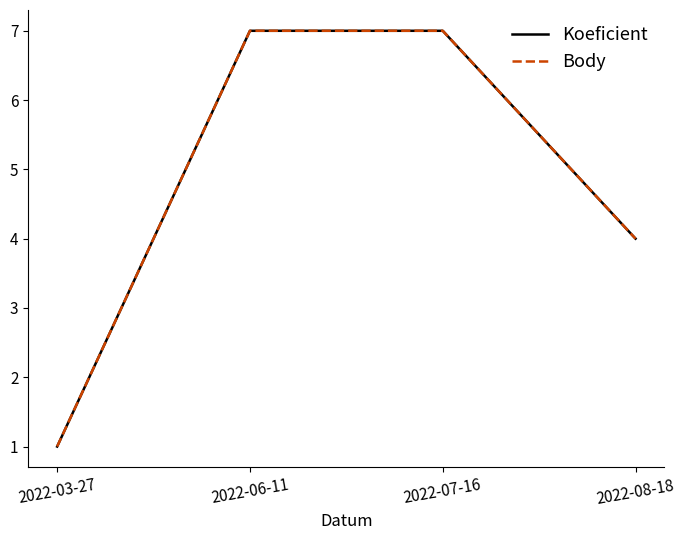

What is the maximum value shown in the chart?

7